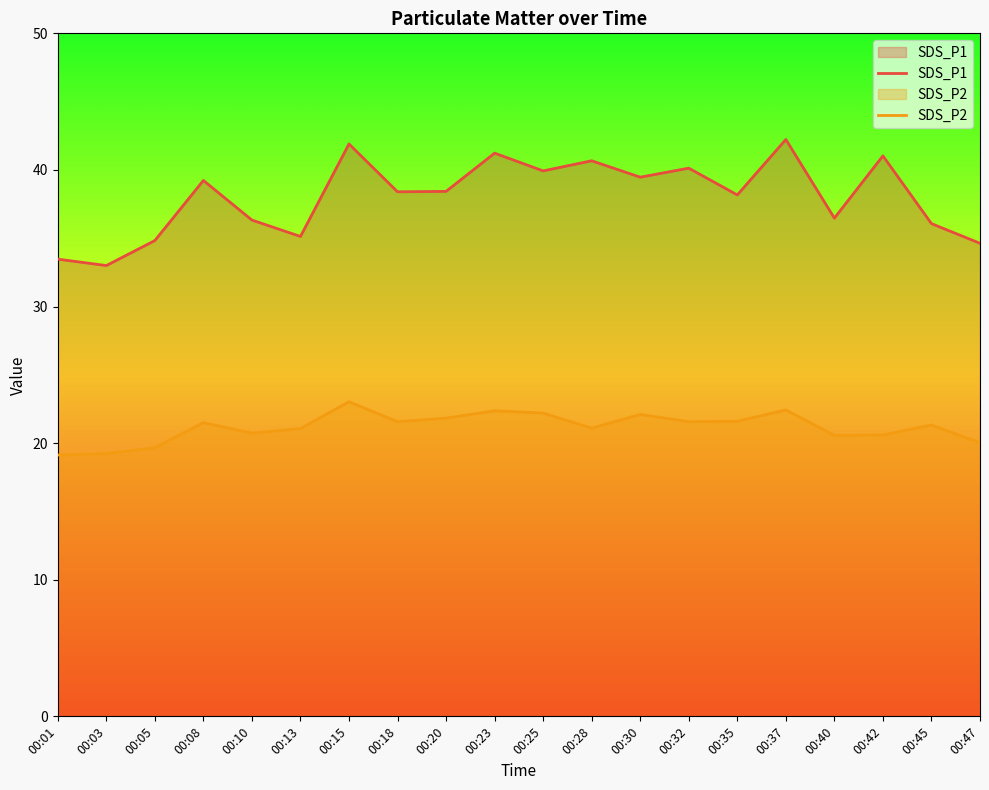

Rank the series by their average value, from lowest to highest.

SDS_P2, SDS_P1